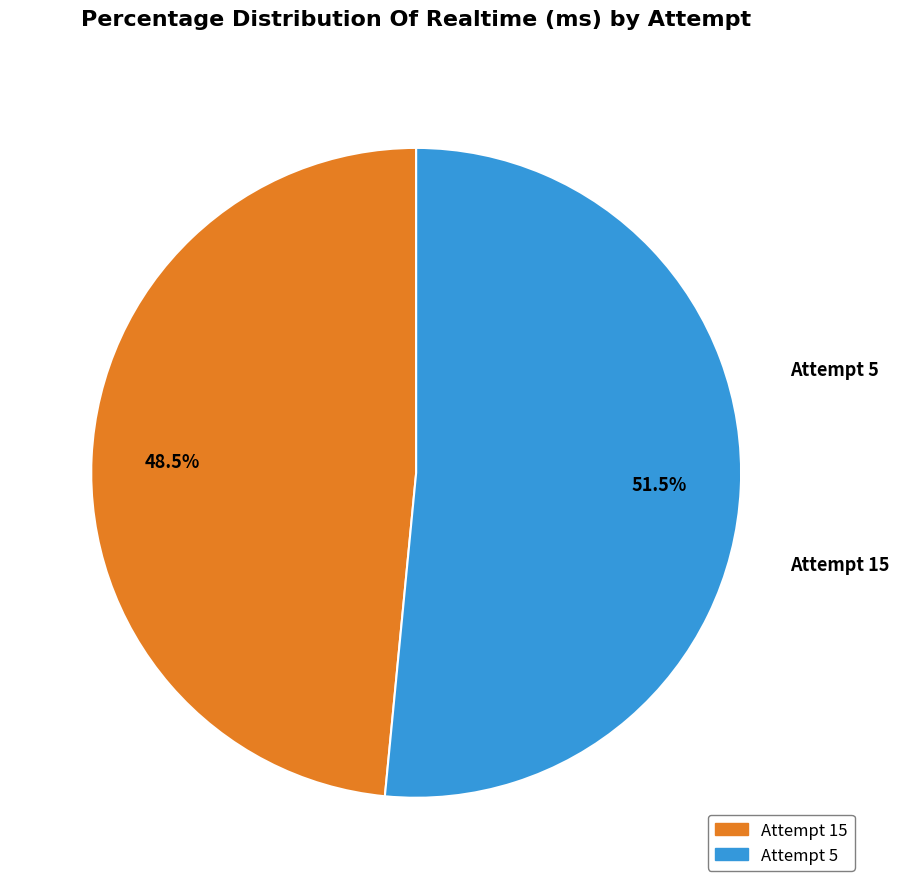

What is the smallest slice in the pie chart?

Attempt 15